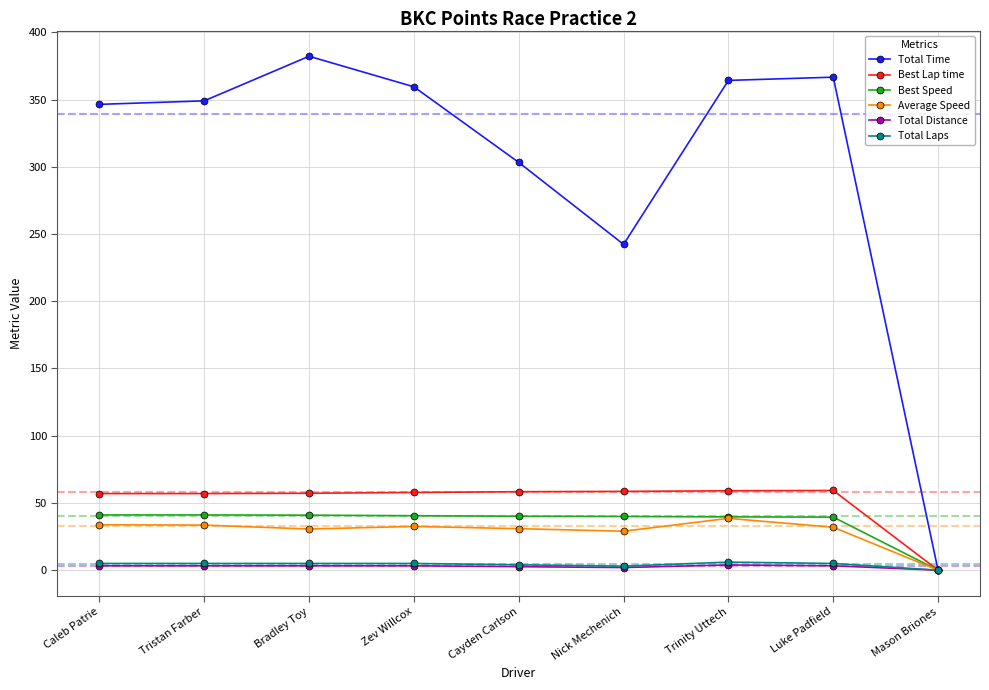

At which label does Total Time first exceed 349?

Tristan Farber